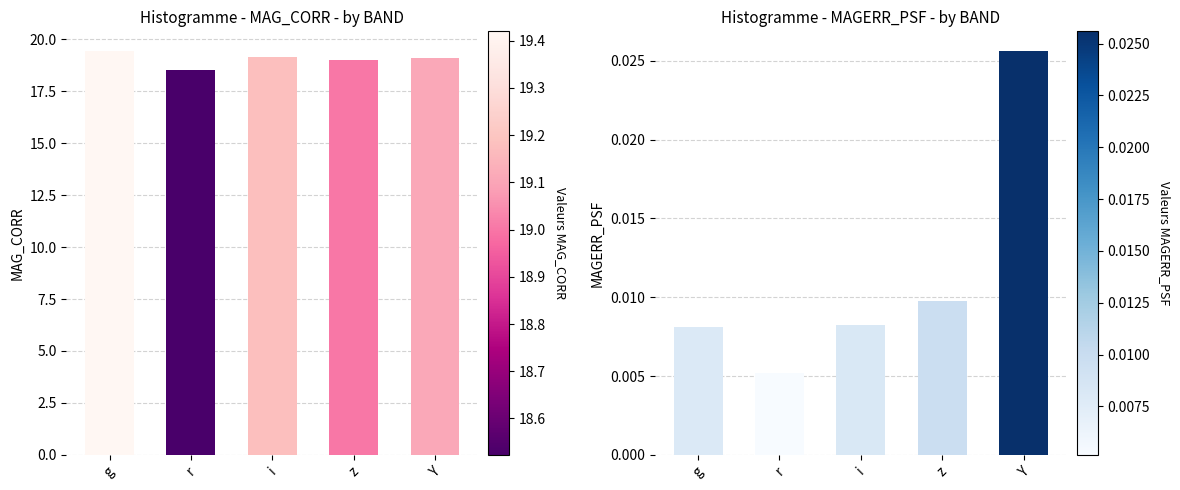

Where does the MAG_CORR series first go above 19?

g